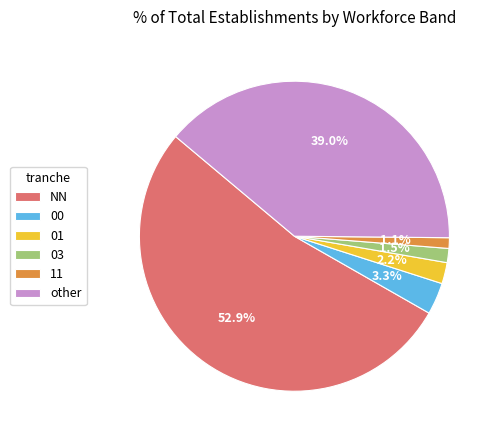

Does NN account for over 50% of the chart?

Yes